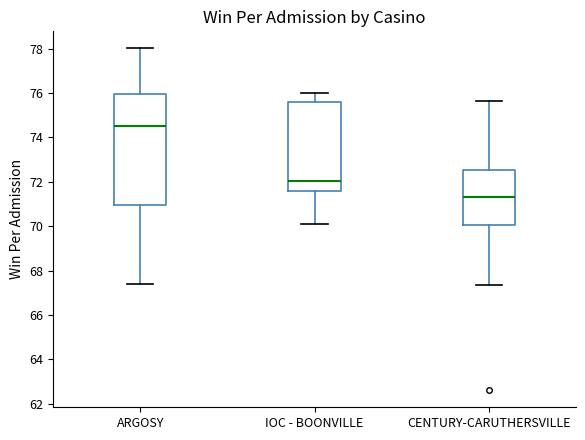

Where does the median line of the box for CENTURY-CARUTHERSVILLE sit on the y-axis? The values are not printed on the chart, so give them approximately, as read against the axis.

71.2